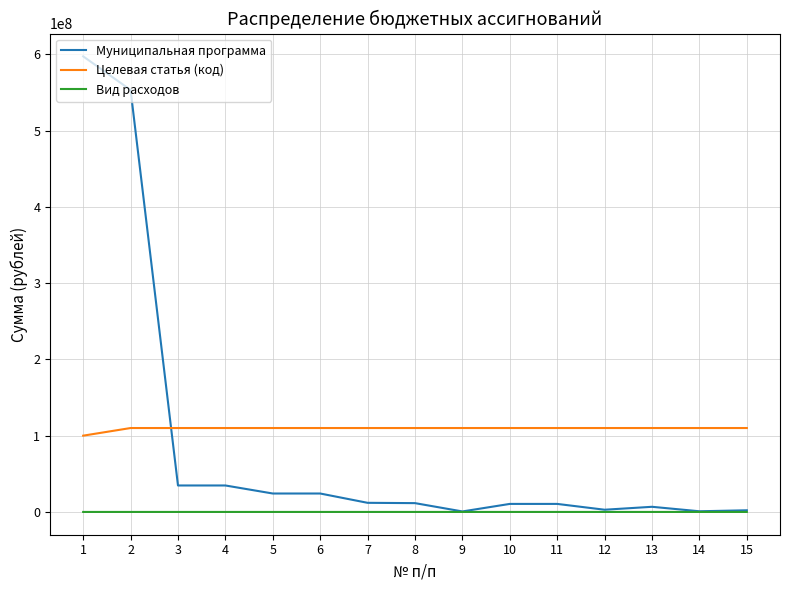

Which series ends up on top after the final intersection of Целевая статья (код) and Муниципальная программа?

Целевая статья (код)